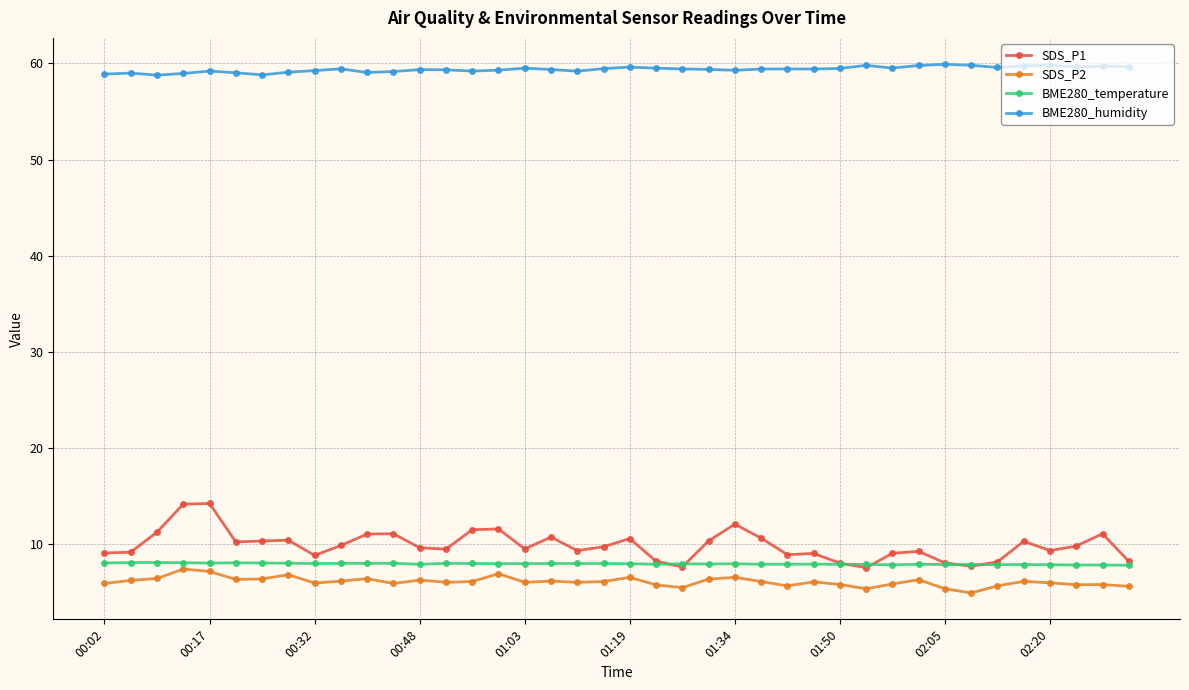

True or false: SDS_P1 and BME280_humidity intersect in this chart.

False